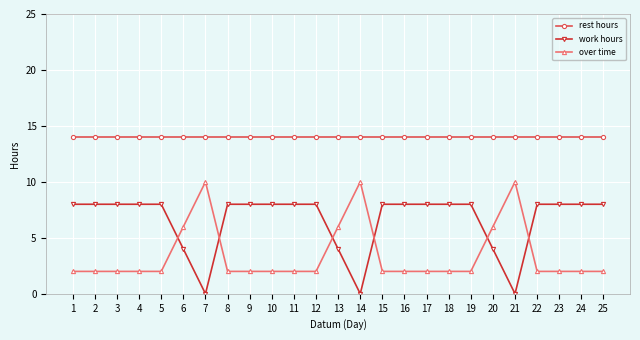

What is the spread (max minus min) of values at 5?

12